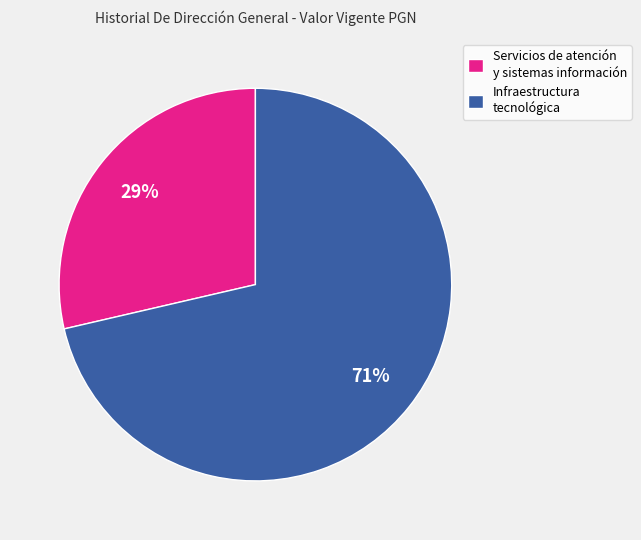

Which has a higher value, Infraestructura tecnológica or Servicios de atención y sistemas información?

Infraestructura tecnológica